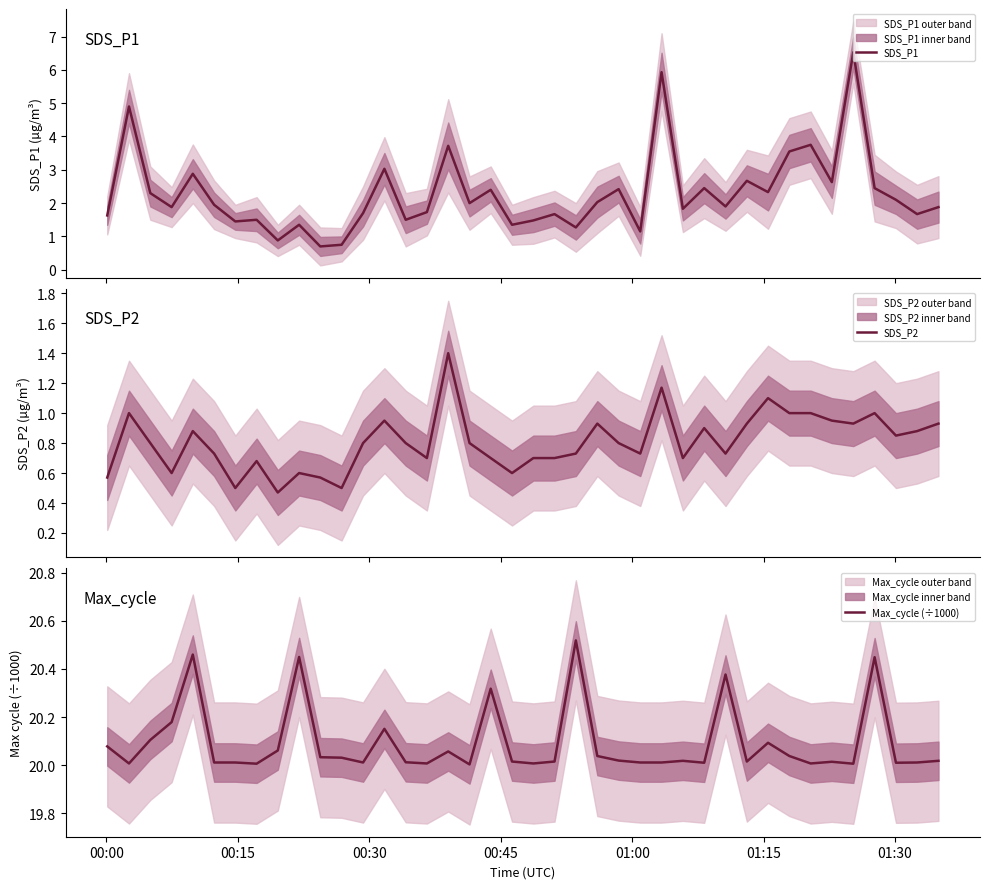

At how many categories does at least one series exceed 1?

40